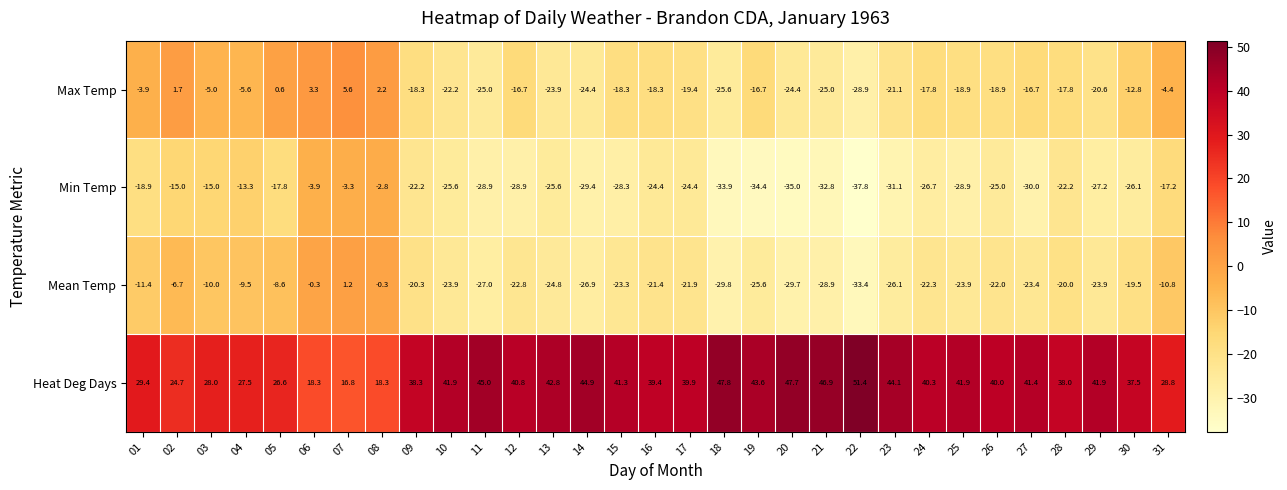

Rank the series by their maximum value, from highest to lowest.

Heat Deg Days, Max Temp, Mean Temp, Min Temp